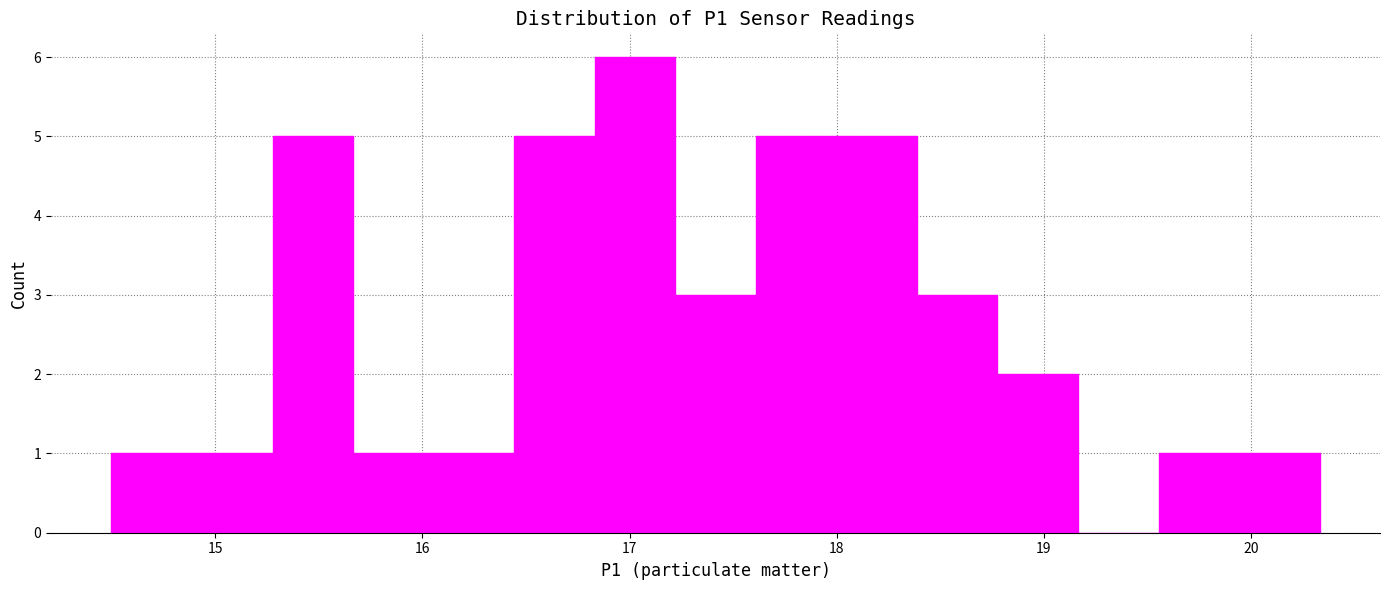

Around what value on the x-axis is the tallest bar? Give the approximate position of its centre, as read against the axis.

17.0